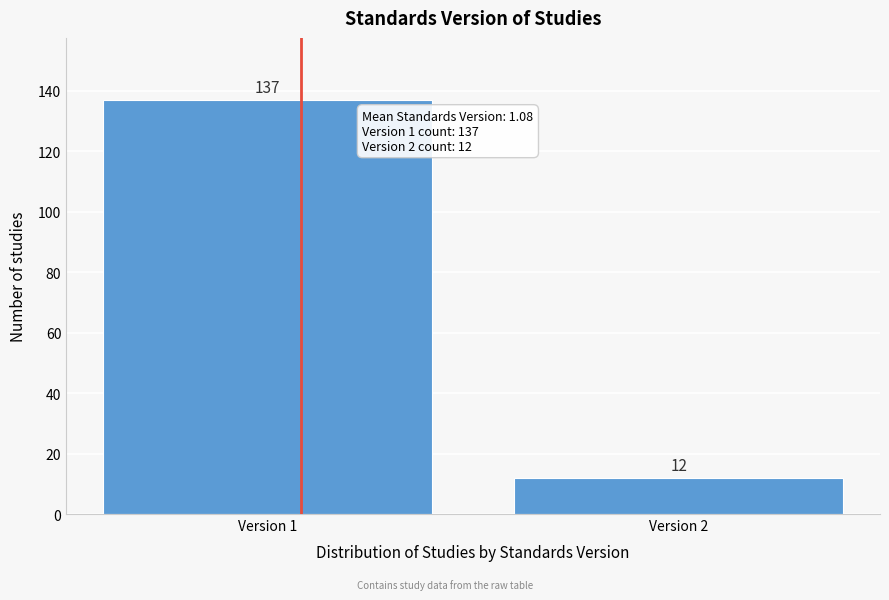

Reading left to right, transcribe all the data shown in this chart.

Version 1=137	Version 2=12